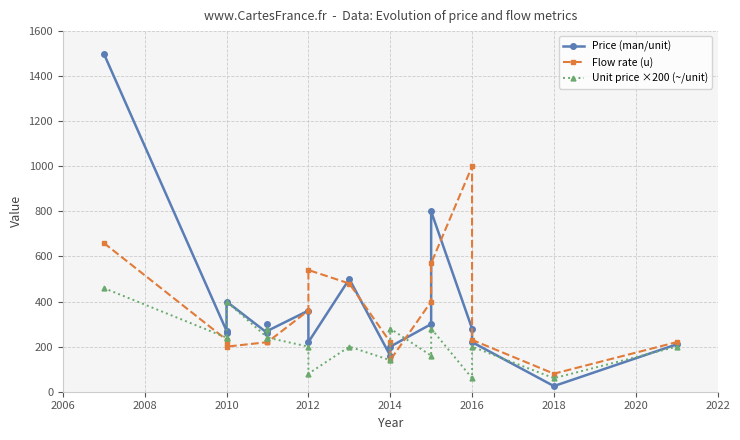

What is the spread (max minus min) of values at 2012?

160.0